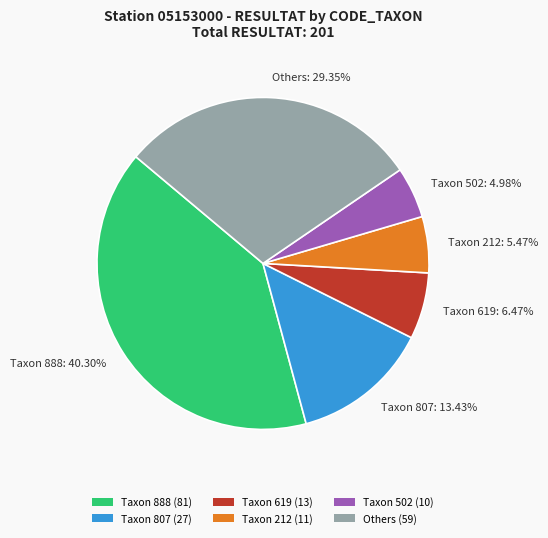

Combined, do Taxon 619: 6.47% and Taxon 807: 13.43% account for over 50%?

No